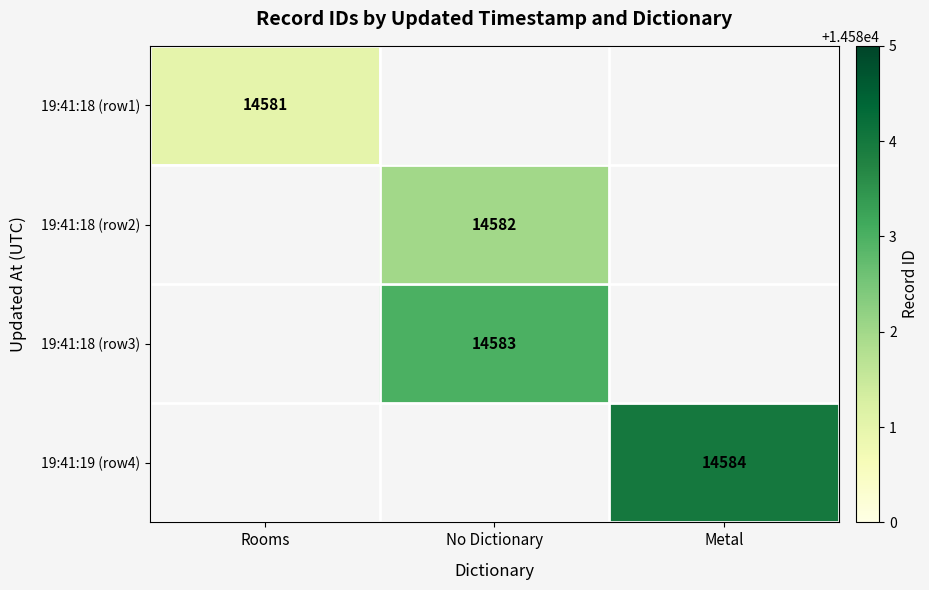

Is it true that 19:41:18 (row3) equals 6316 at No Dictionary?

False